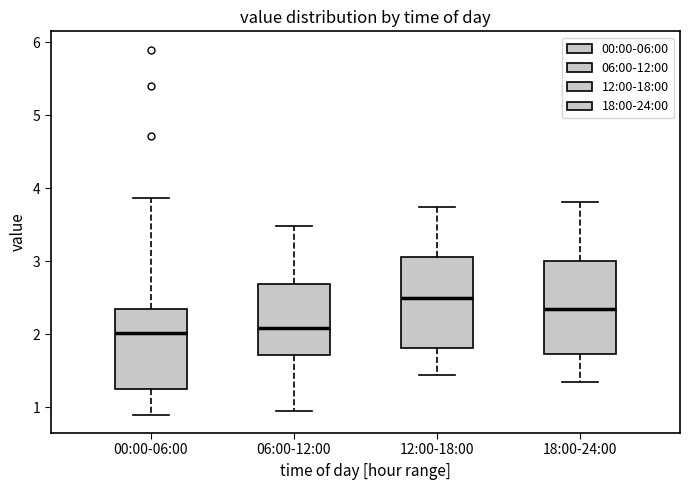

Reading left to right, transcribe this box plot: for each box, give where its median line is, the range the box spans, and where its two whiskers end, as read against the y-axis. The values are not printed on the chart, so give them approximately, as read against the axis.

00:00-06:00: median 2.0, box 1.3 to 2.4, whiskers 0.9 to 3.9
06:00-12:00: median 2.1, box 1.7 to 2.7, whiskers 1.0 to 3.5
12:00-18:00: median 2.5, box 1.8 to 3.1, whiskers 1.5 to 3.8
18:00-24:00: median 2.4, box 1.7 to 3.0, whiskers 1.4 to 3.8